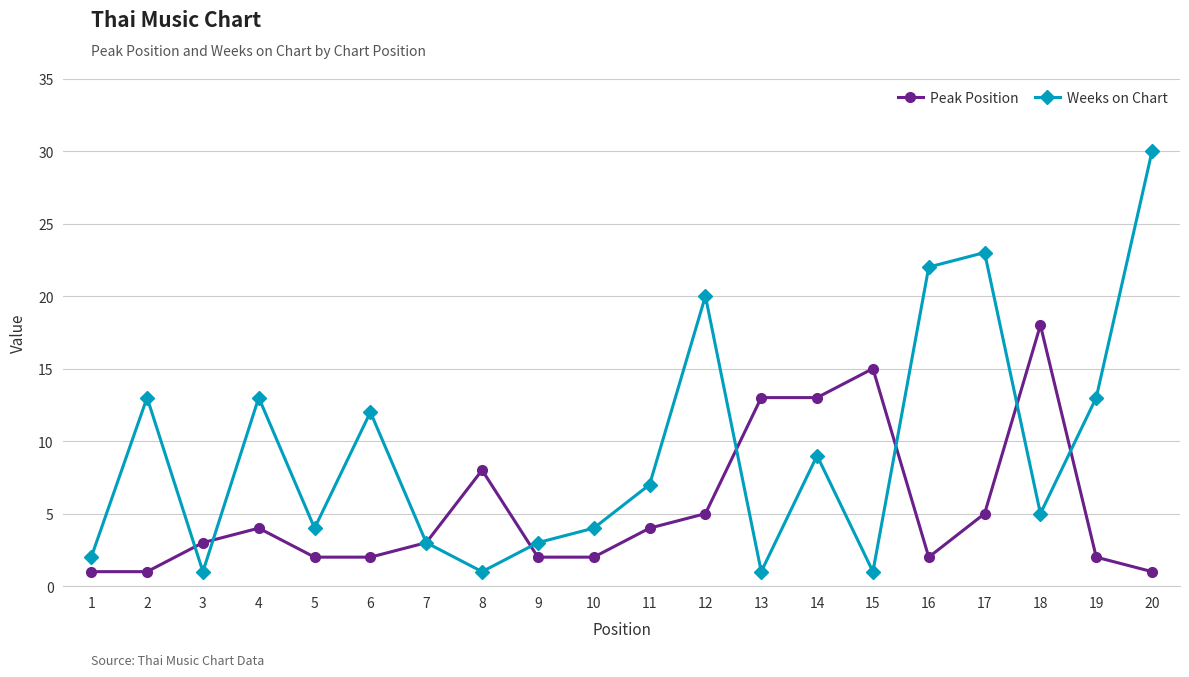

How many lines are shown in the chart?

2